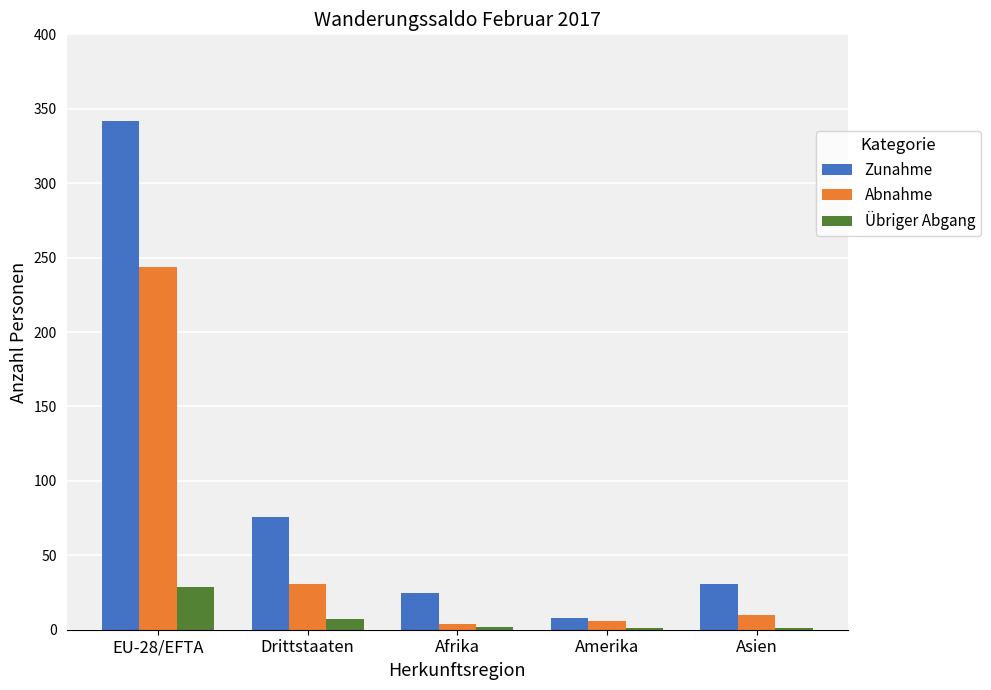

Which label corresponds to the largest value in the chart?

EU-28/EFTA